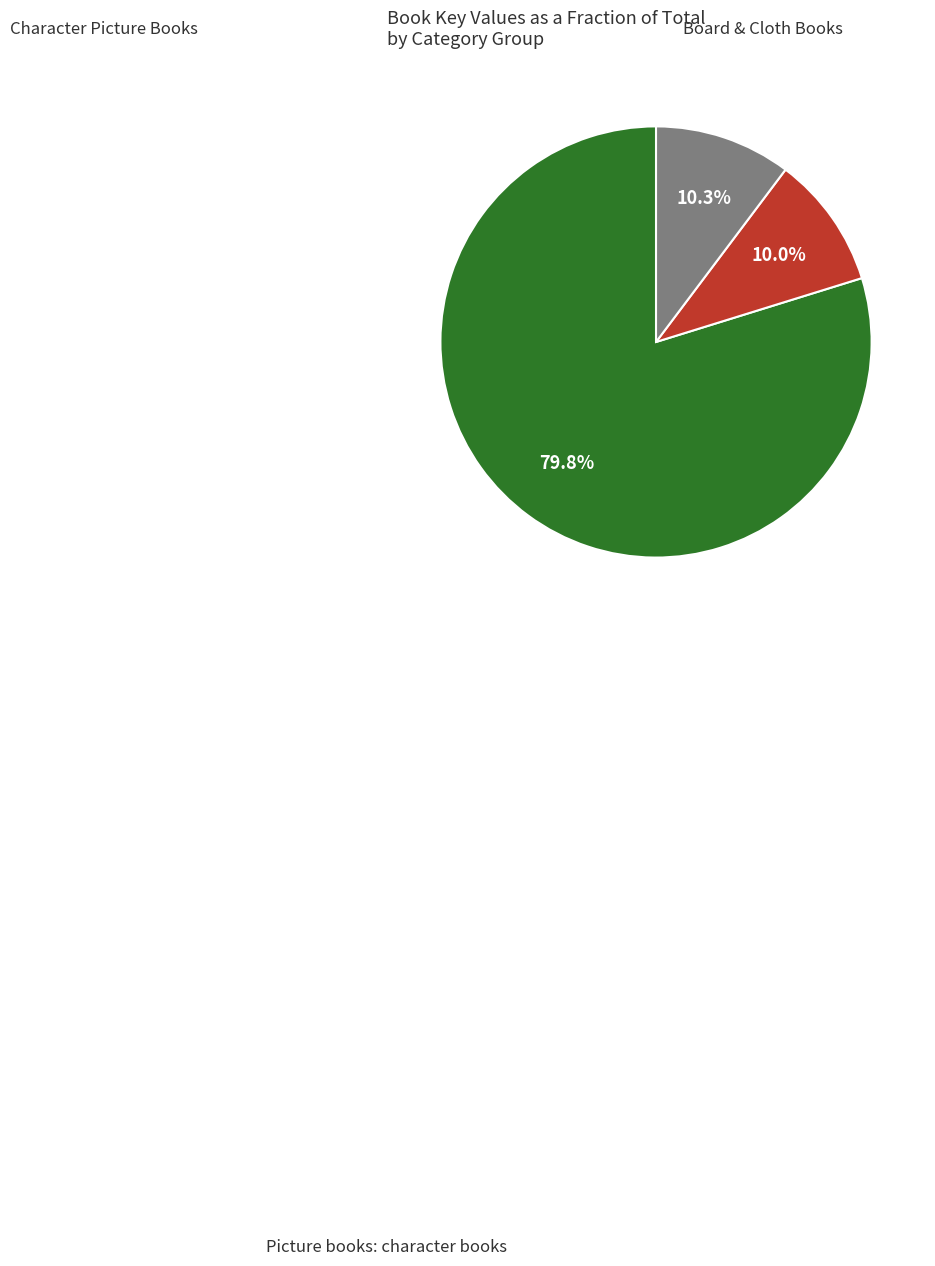

Is there a majority slice in this chart?

Yes